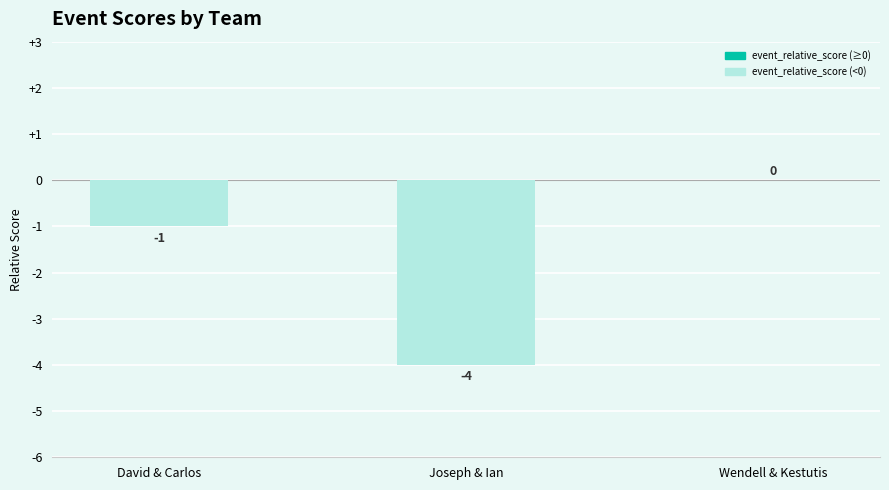

How many distinct data groups are displayed?

1